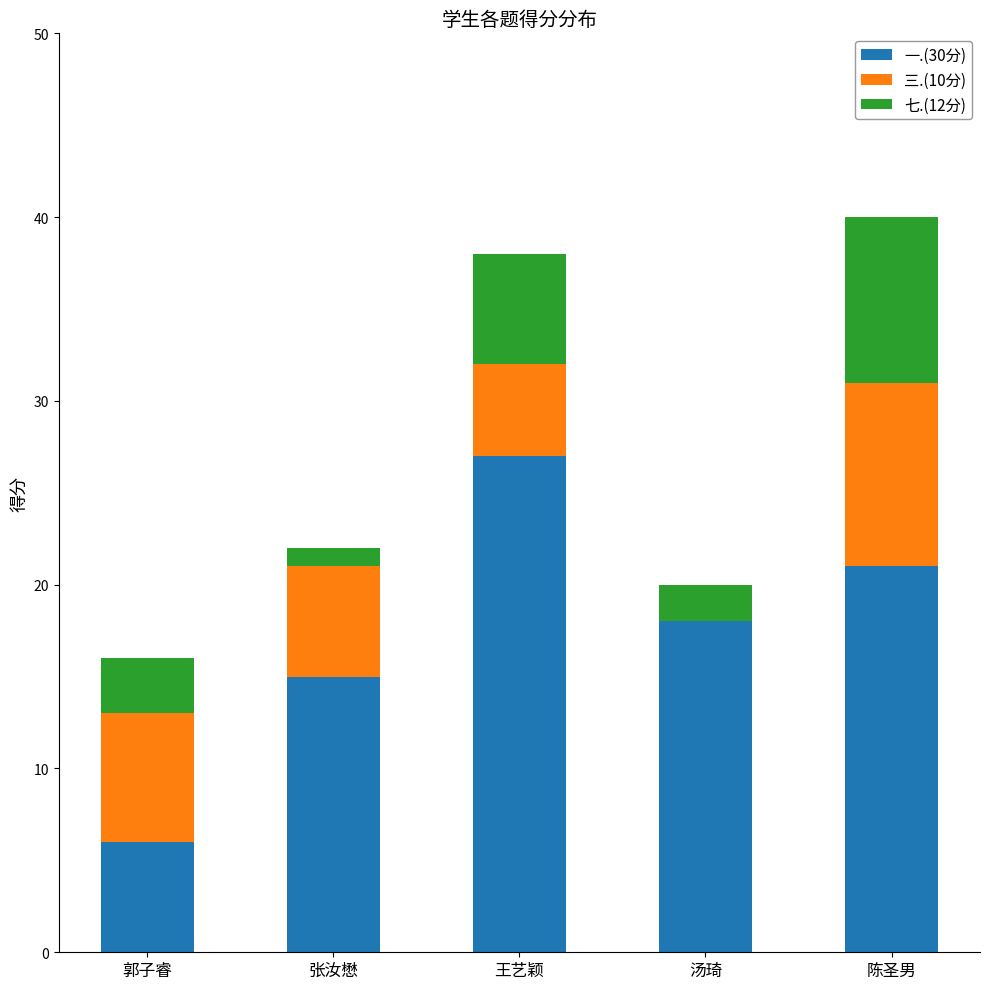

The 一.(30分) series shows 36 at 陈圣男. True or false?

False